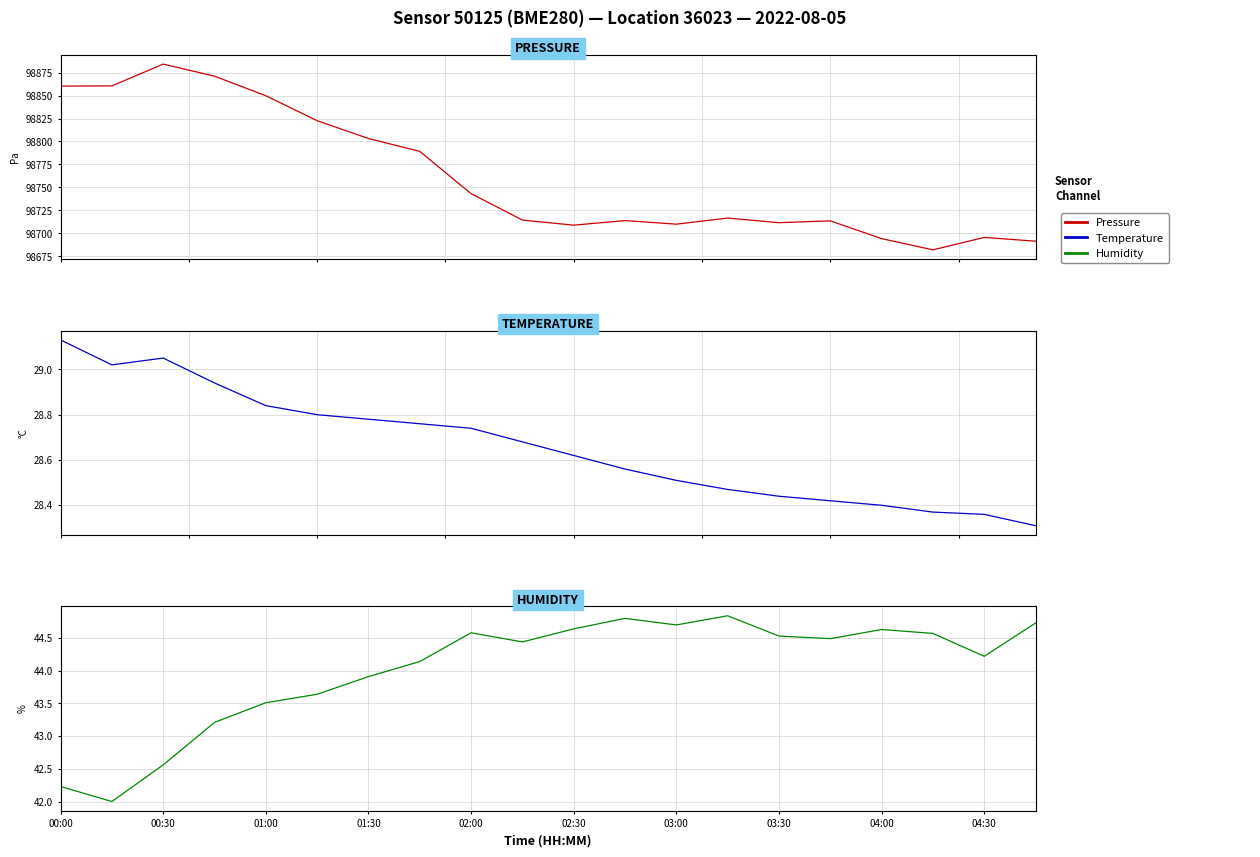

Is this an area chart (filled region under the line)?

No